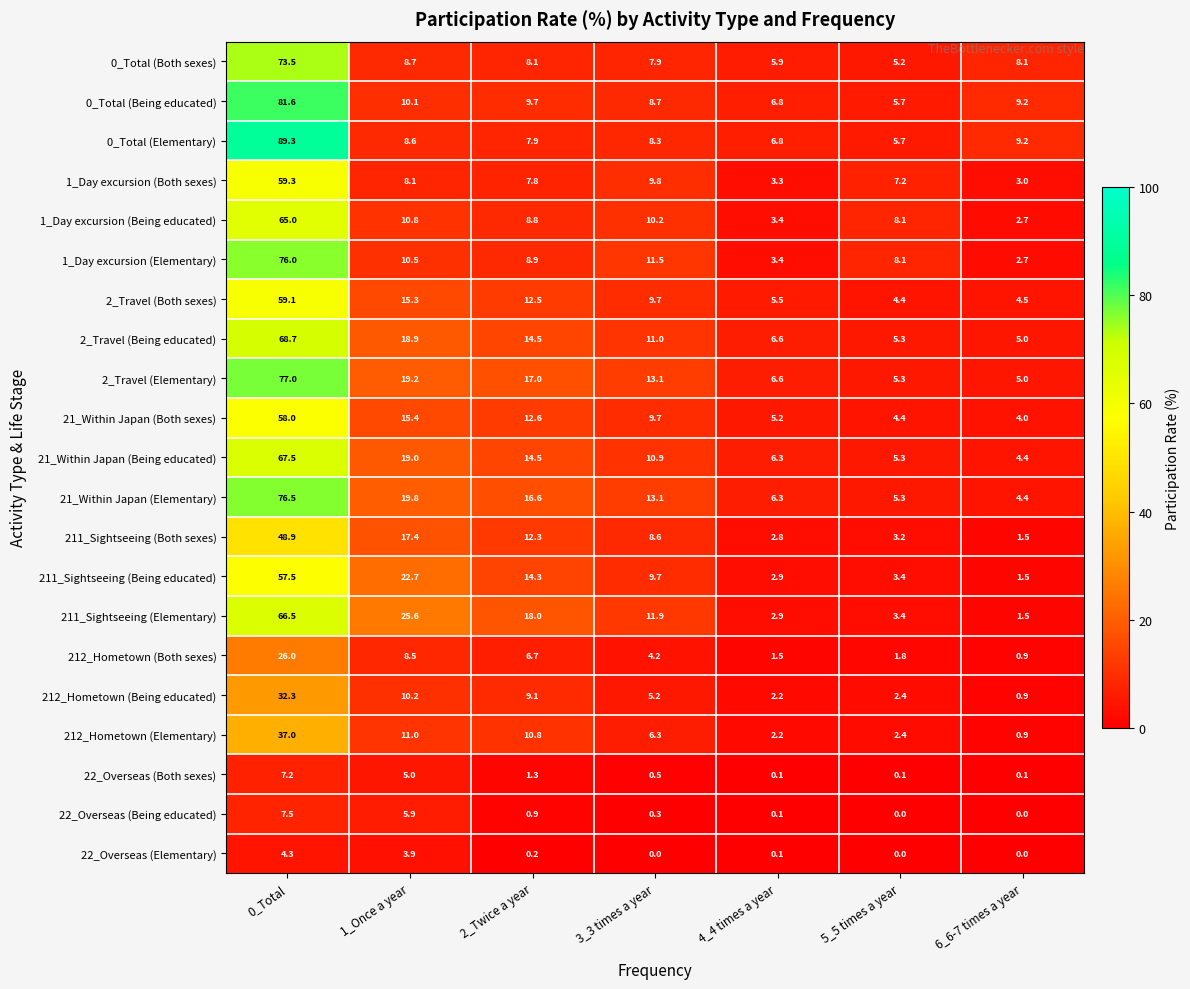

The value of 0_Total (Both sexes) at 6_6-7 times a year is 8.1. True or false?

True